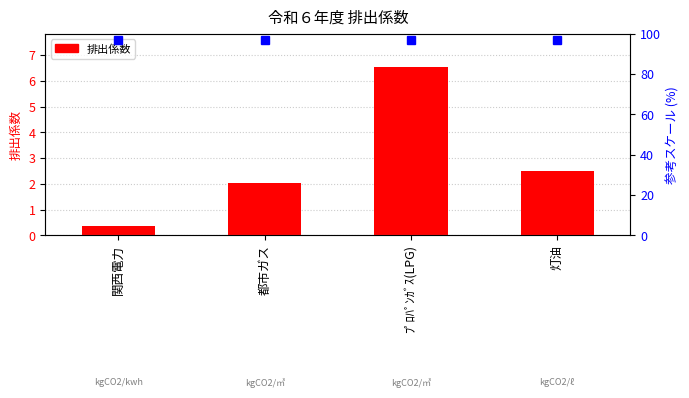

List the labels in order of value, smallest first.

関西電力, 都市ガス, 灯油, ﾌﾟﾛﾊﾟﾝｶﾞｽ(LPG)